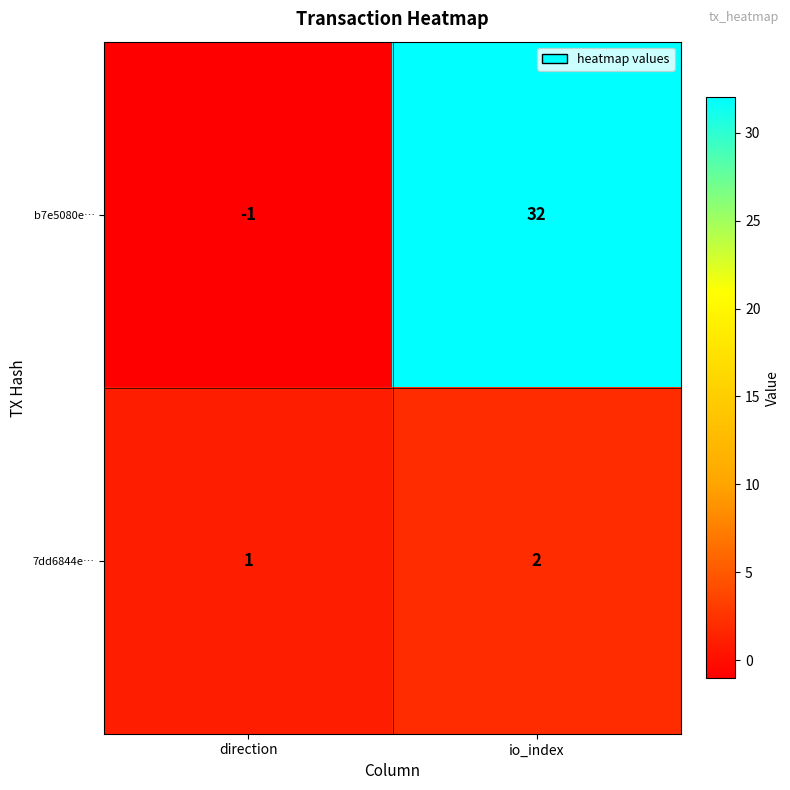

What is the sum of the 7dd6844e… values at io_index and direction?

3